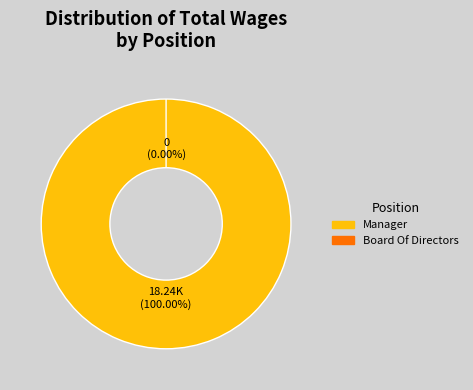

Does Board Of Directors represent more than half of the total?

No